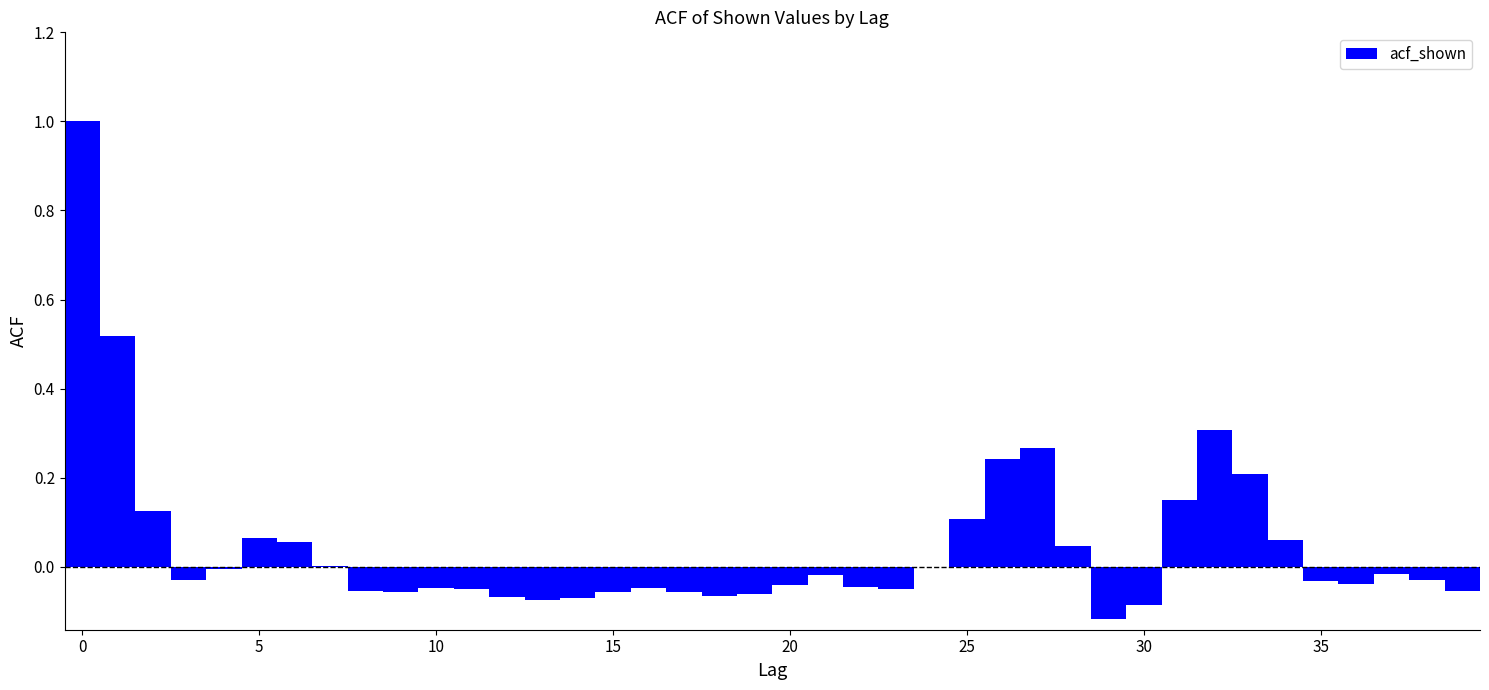

Read against the x-axis, roughly where is the centre of the tallest bar?

0.0